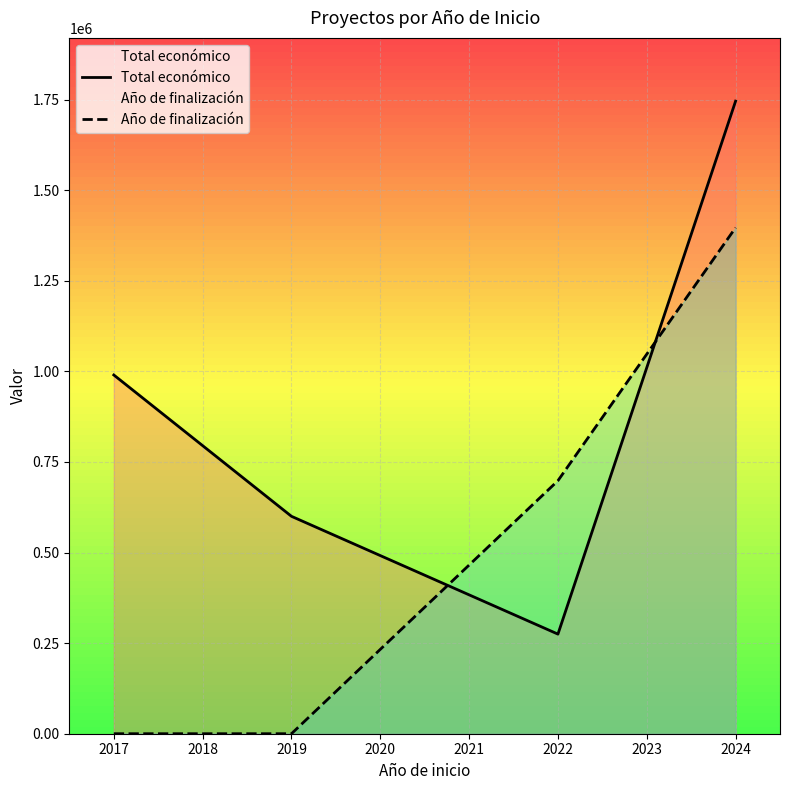

How many intersections are there between Total económico and Año de finalización?

2